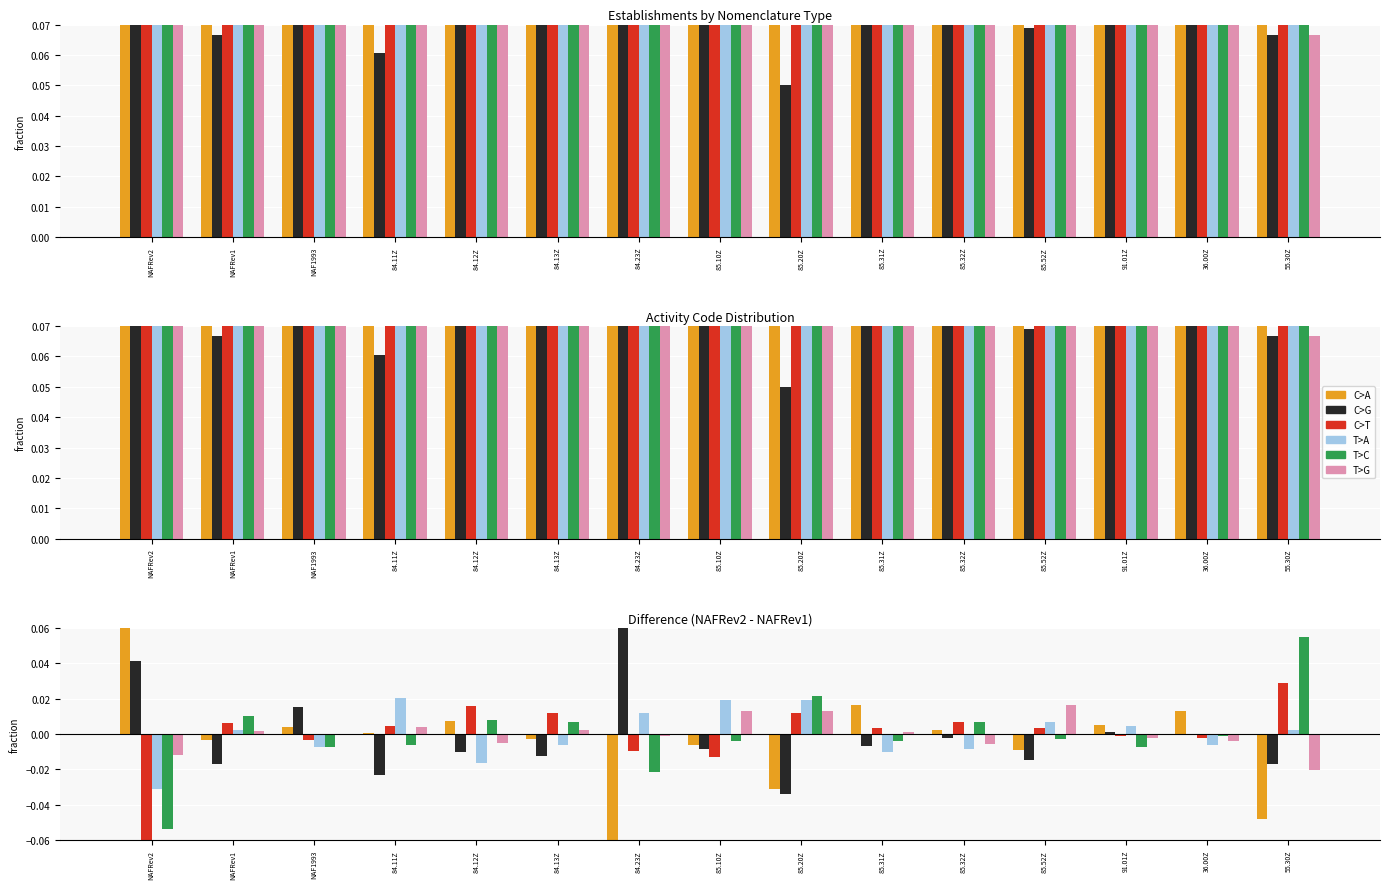

At how many categories does at least one series exceed 0?

15